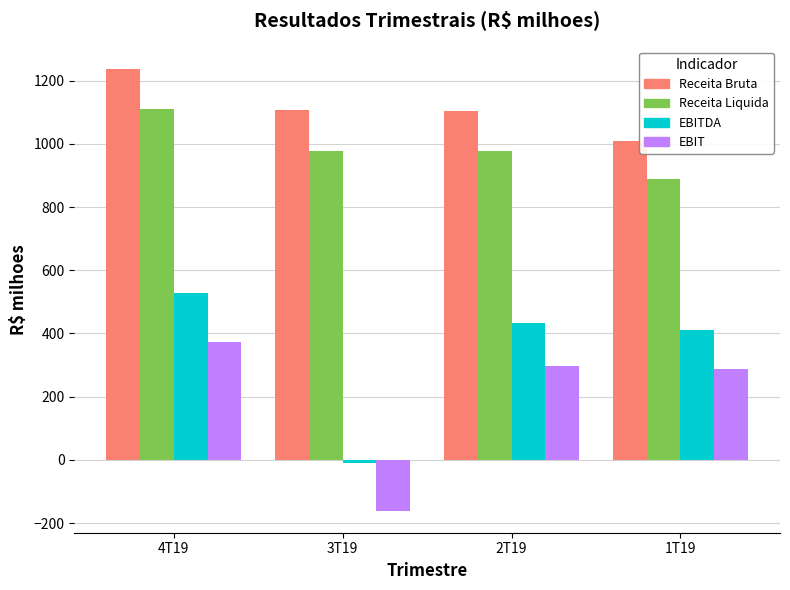

Are the bars horizontal?

No